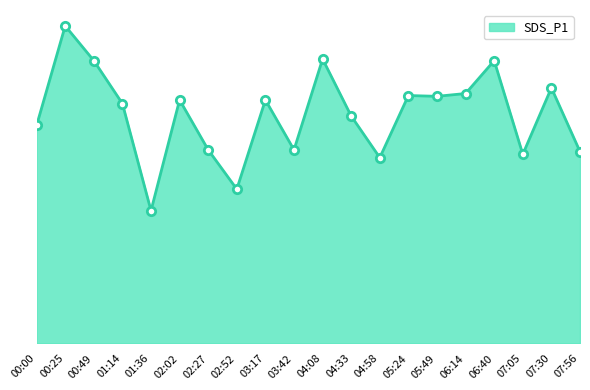

Reading right to left, extract all data points from this chart.

07:56=14.3	07:30=19.1	07:05=14.1	06:40=21.1	06:14=18.6	05:49=18.4	05:24=18.5	04:58=13.8	04:33=16.9	04:08=21.2	03:42=14.4	03:17=18.1	02:52=11.5	02:27=14.4	02:02=18.1	01:36=9.9	01:14=17.9	00:49=21.1	00:25=23.7	00:00=16.2